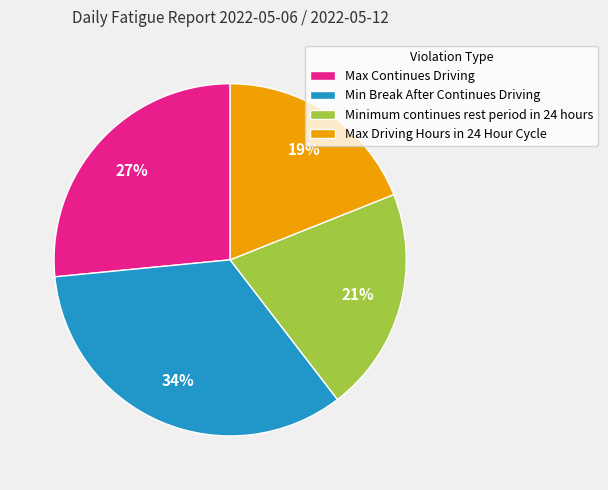

True or false: Max Continues Driving accounts for 36% of the total.

False